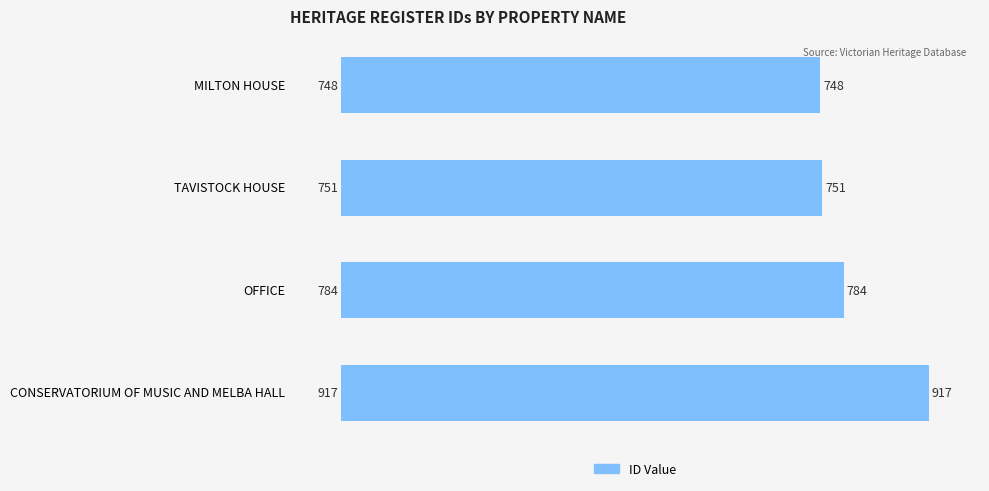

What position from the bottom is MILTON HOUSE?

4